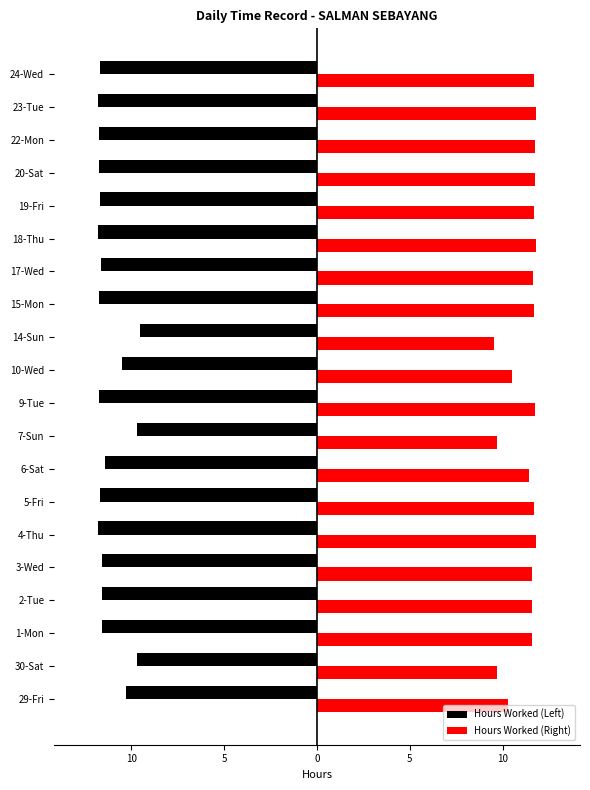

What is the value of the Hours Worked (Right) bar at the 10th from the left?

11.8